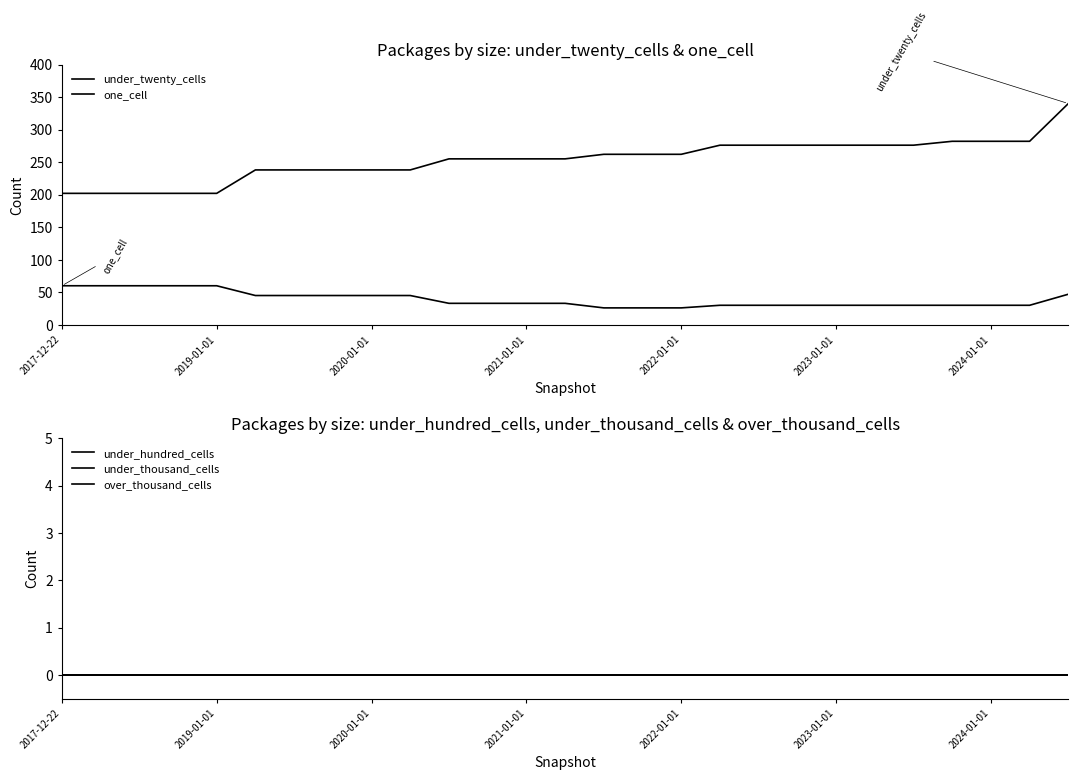

Between 2017-12-22 and 26, which is larger?

26